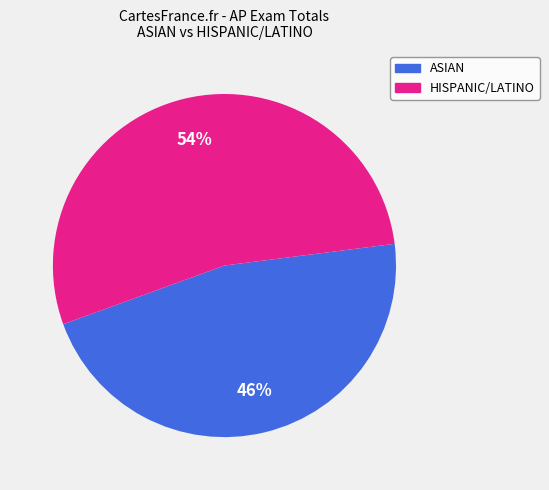

Is there a majority slice in this chart?

Yes